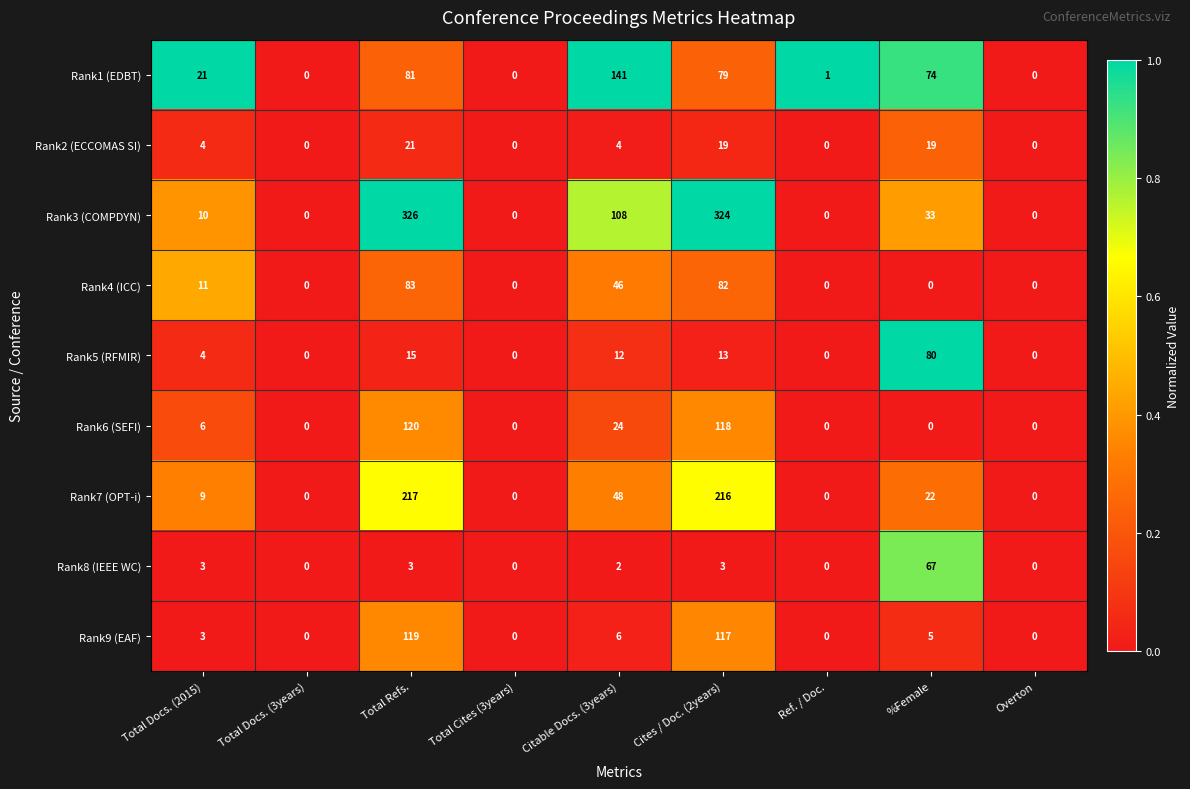

What is the approximate value of Rank3 (COMPDYN) at Total Refs., to the nearest 10?

330